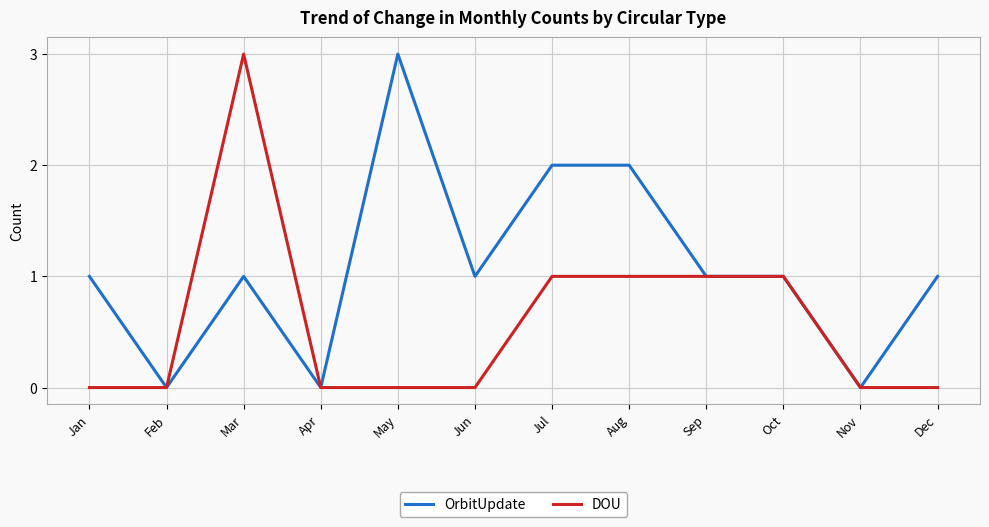

Does the chart have visible grid lines?

Yes